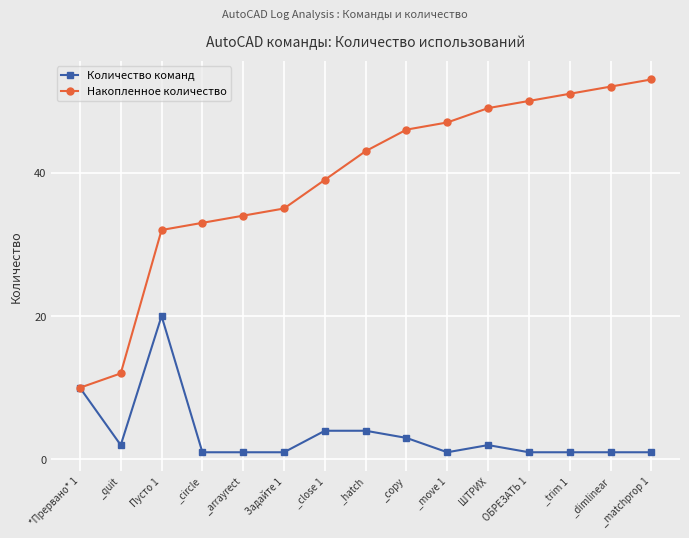

Rank the series by their average value, from highest to lowest.

Накопленное количество, Количество команд